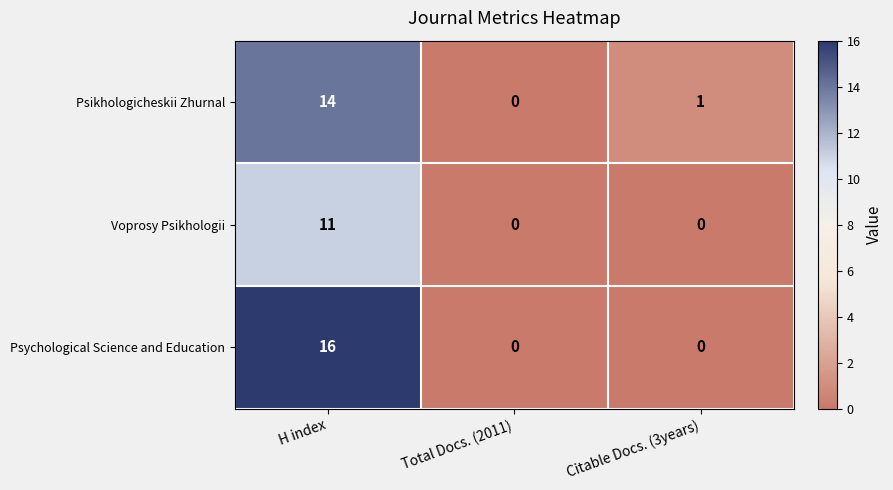

Which series has the largest total across all categories?

Psychological Science and Education